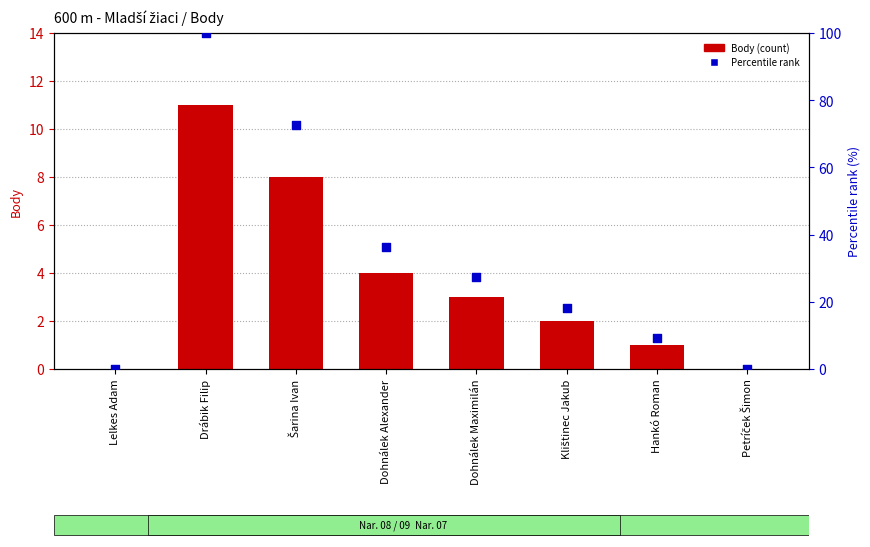

What is the total value across all series at Klištinec Jakub?

20.2